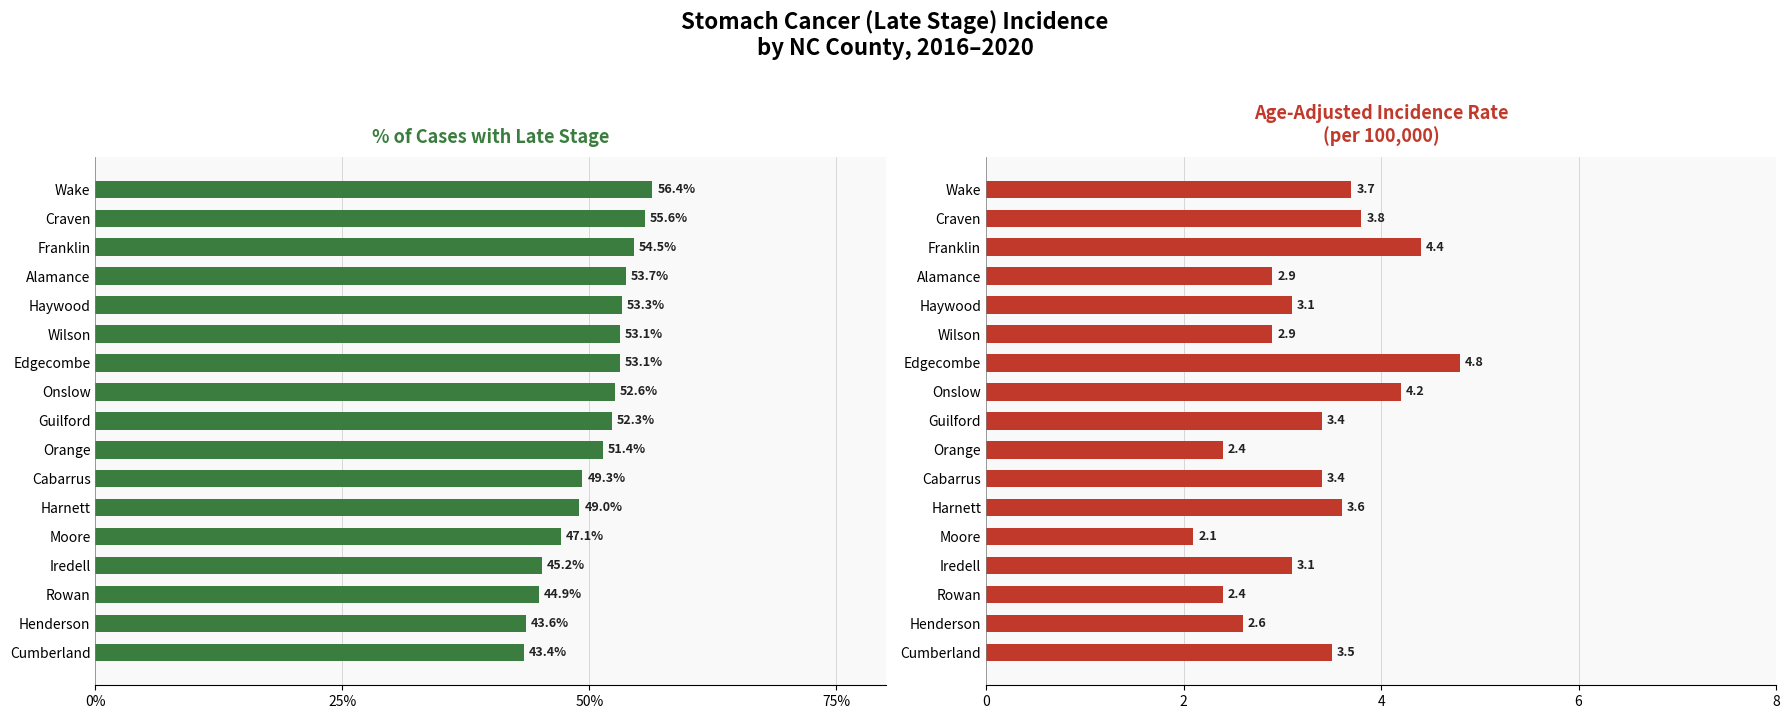

Between Cumberland and Iredell, which series saw the biggest shift?

Percent Late Stage